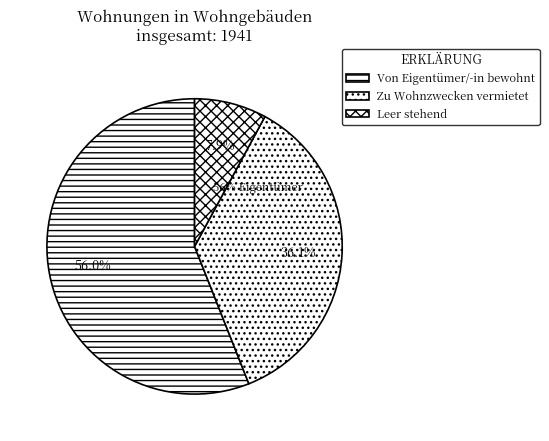

What percentage do Leer stehend and Von Eigentümer/-in bewohnt together represent?

63.9%